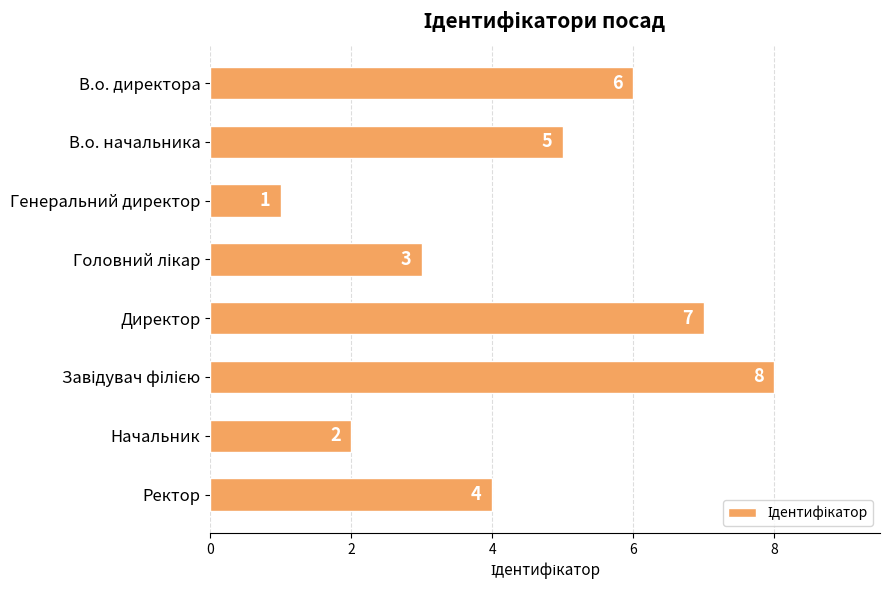

Reading top to bottom, transcribe all the data shown in this chart.

6	5	1	3	7	8	2	4